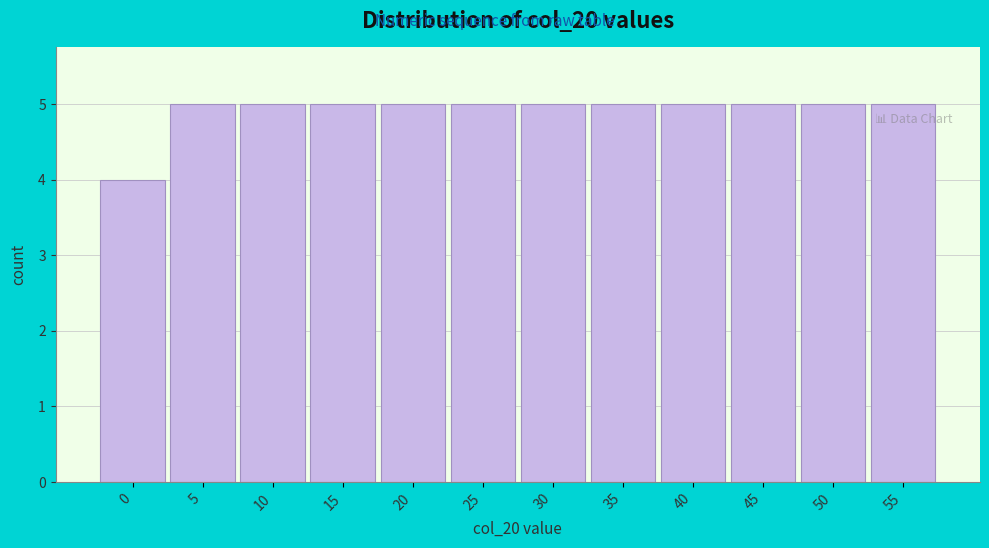

Reading left to right, list all the values displayed in this chart.

4	5	5	5	5	5	5	5	5	5	5	5